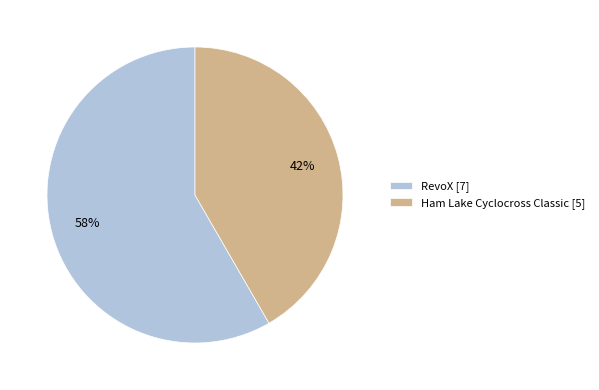

How many segments does this pie chart have?

2